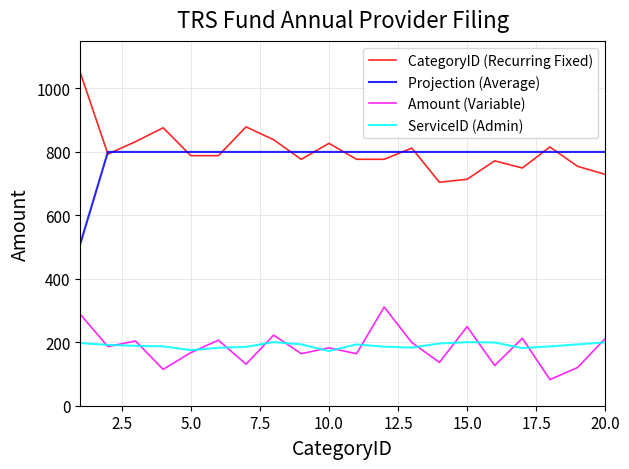

What is the difference between the second highest and second lowest values in the ServiceID (Admin) series?

25.1